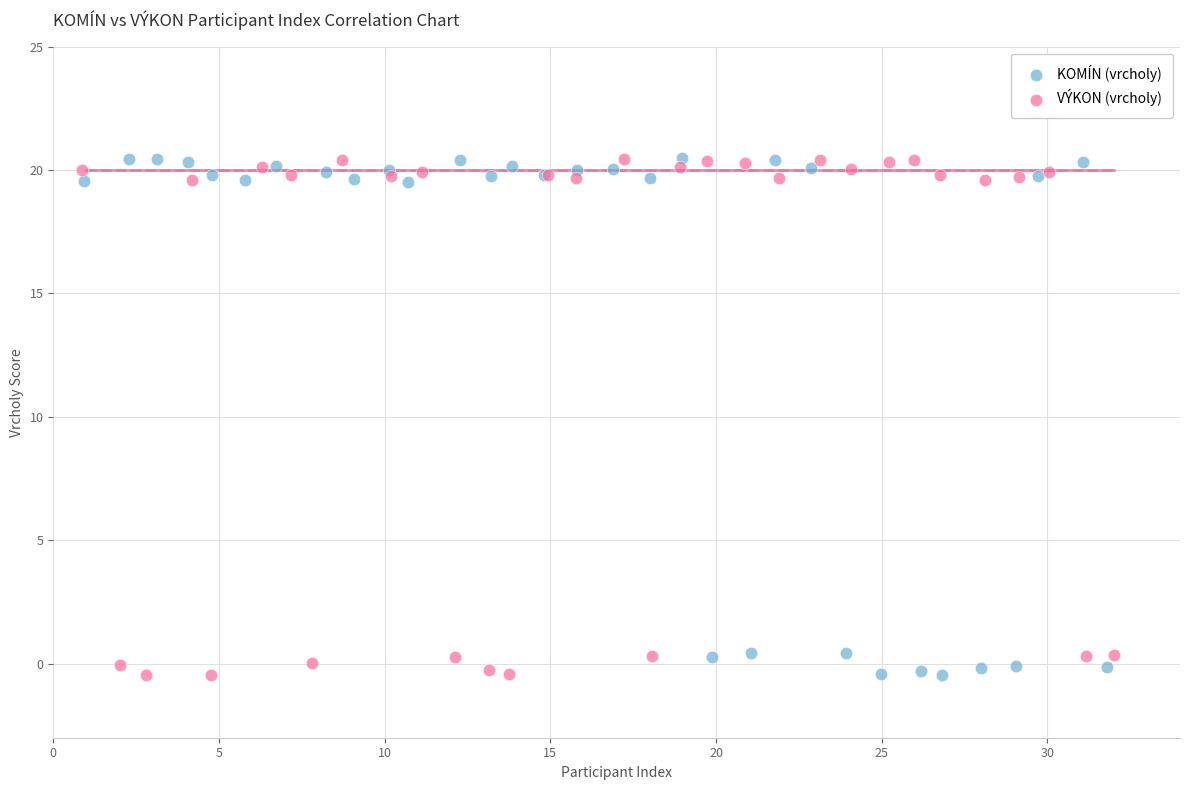

What are all the series names shown in the legend?

KOMÍN (vrcholy), VÝKON (vrcholy)